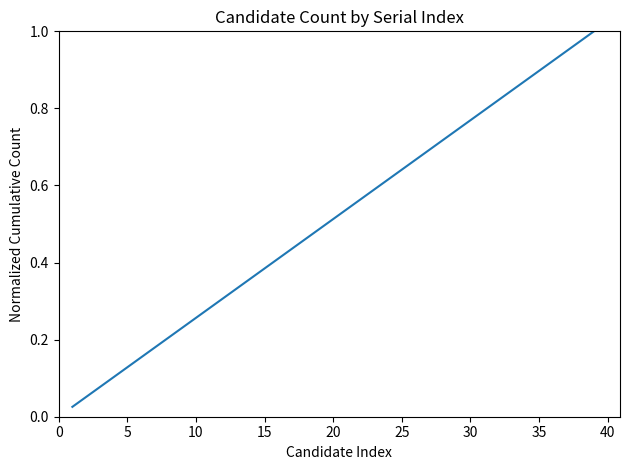

How many lines are shown in the chart?

1